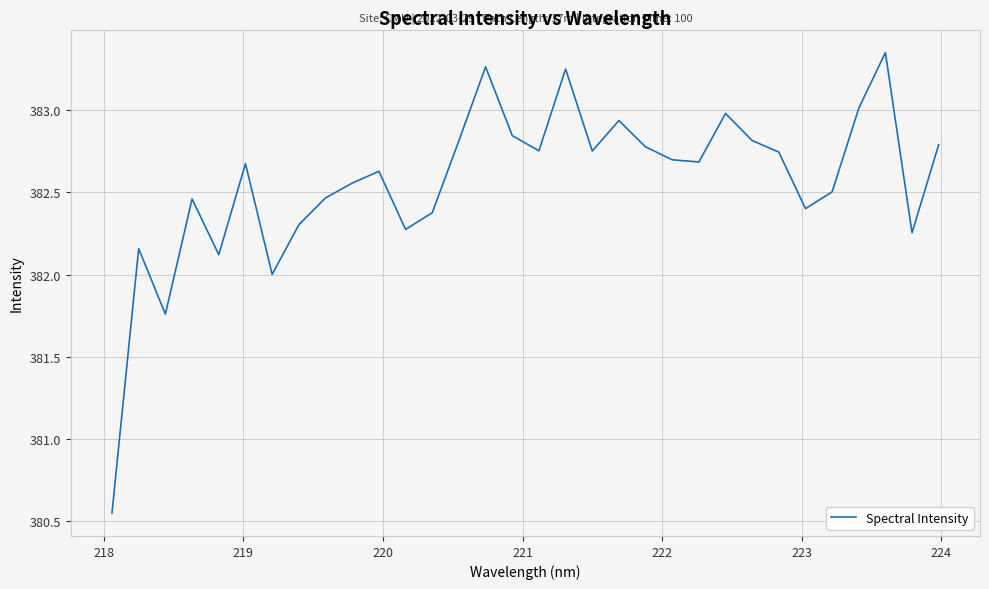

What is the sum of all values?

12242.0